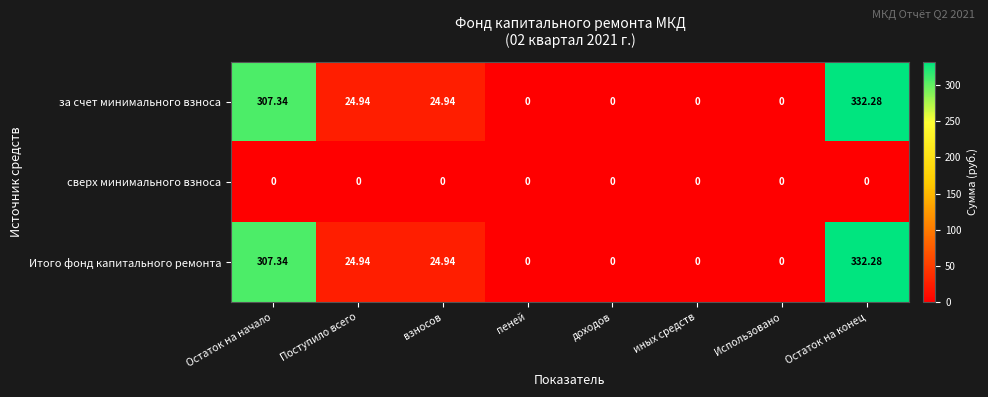

At how many categories does at least one series exceed 187?

2